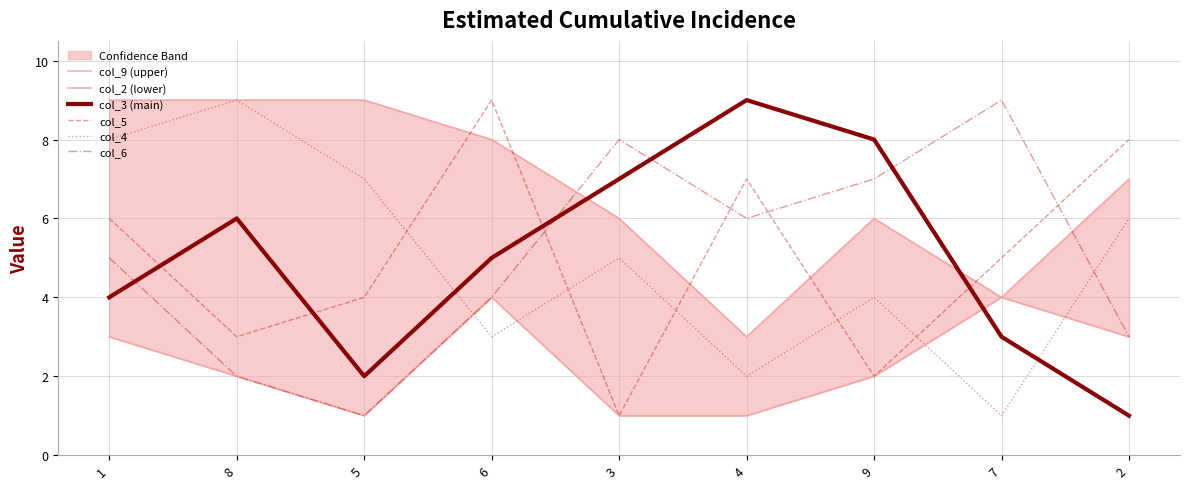

Reading right to left, transcribe all the data shown in this chart.

col_9 (upper): 7	4	6	3	6	8	9	9	9
col_2 (lower): 3	4	2	1	1	4	1	2	3
col_3 (main): 1	3	8	9	7	5	2	6	4
col_5: 8	5	2	7	1	9	4	3	6
col_4: 6	1	4	2	5	3	7	9	8
col_6: 3	9	7	6	8	4	1	2	5